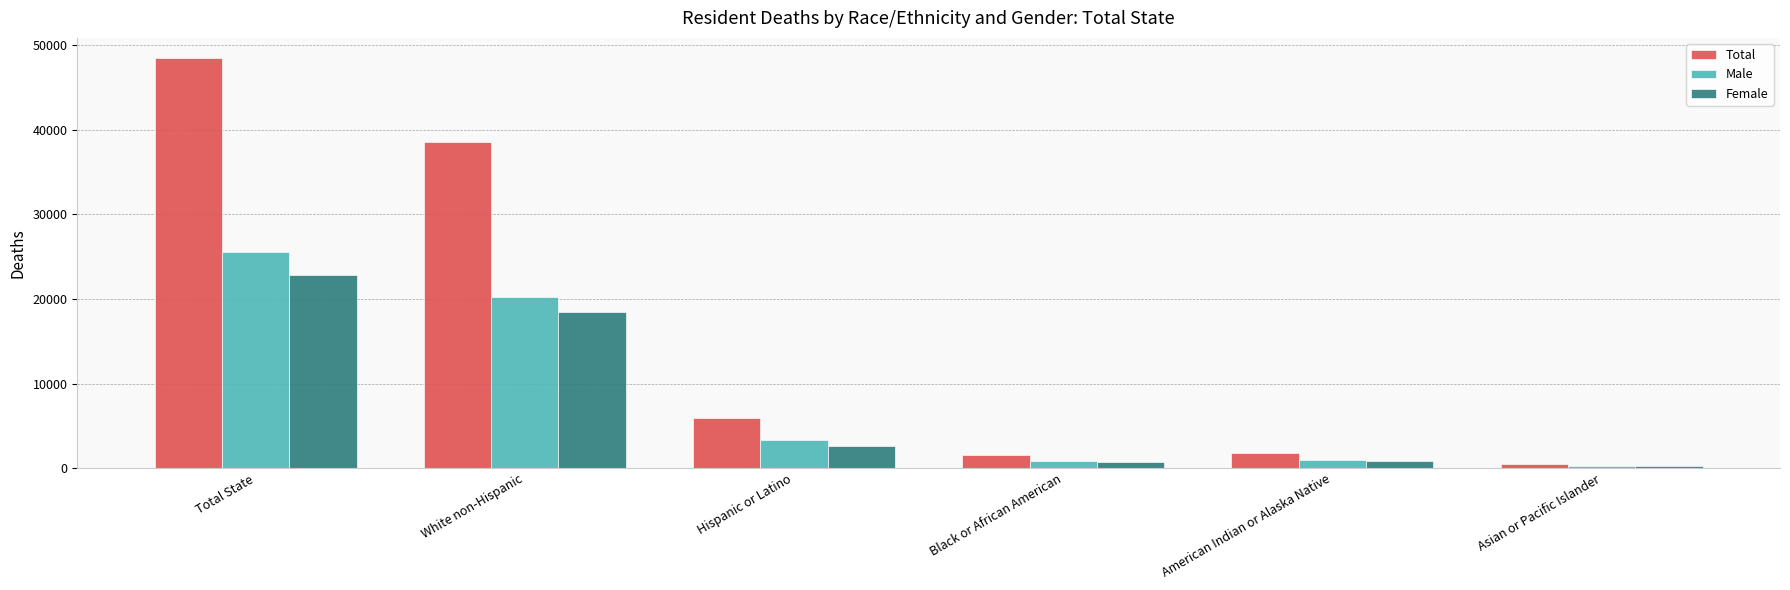

How many data points does each series have?

6